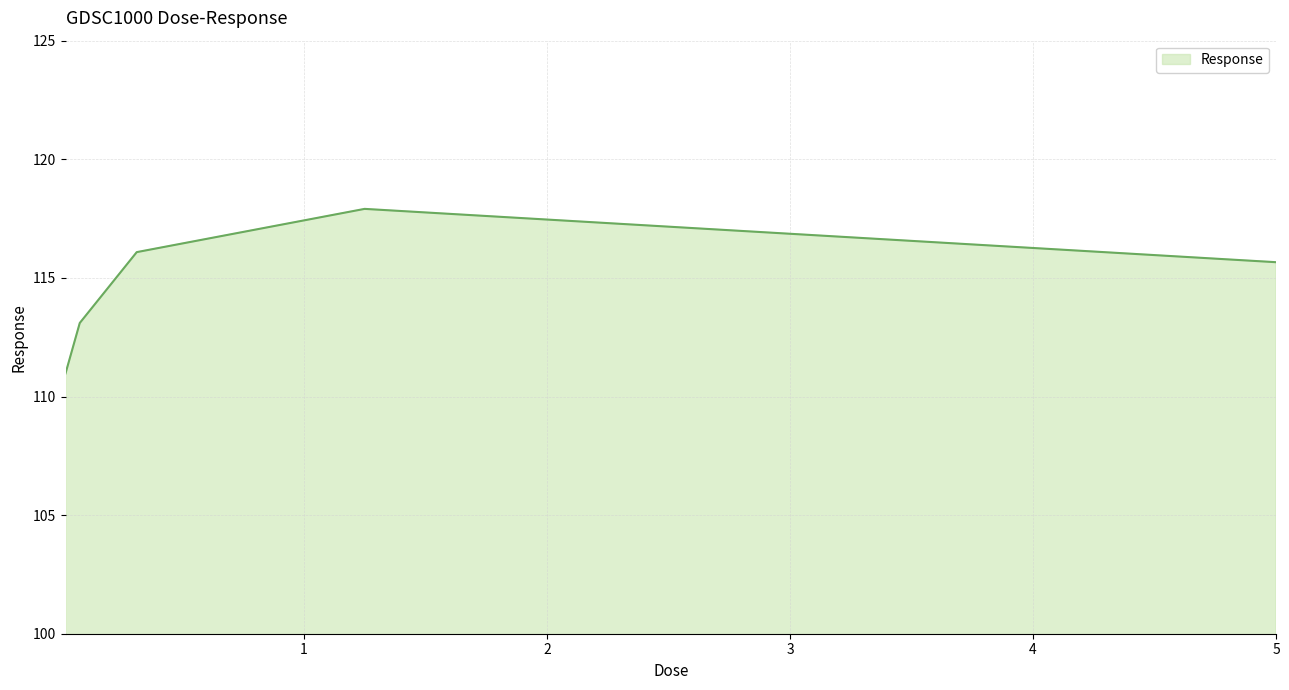

What is the greatest value displayed?

117.9